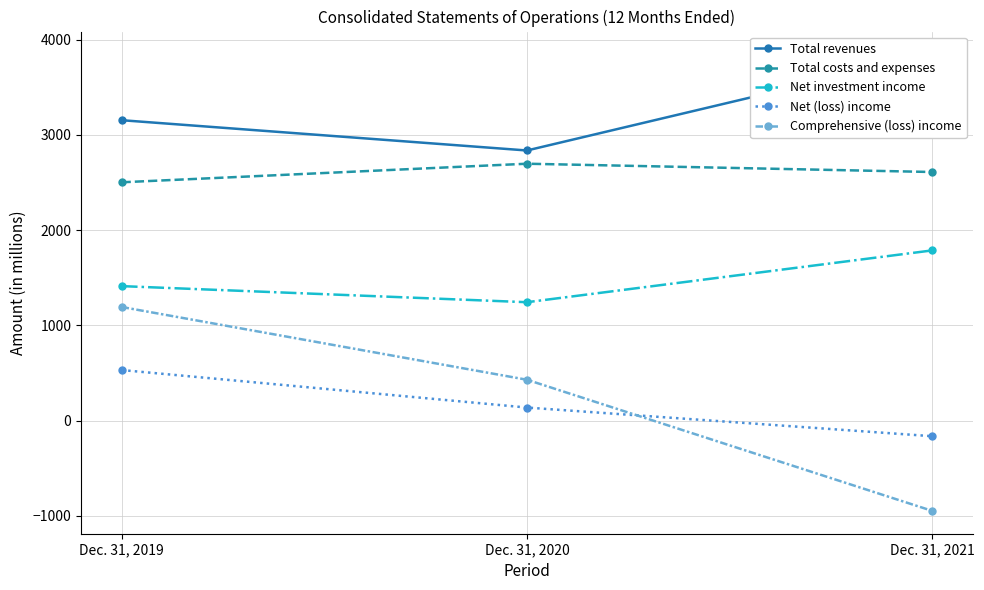

Is it true that Total revenues equals 3844 at Dec. 31, 2021?

True